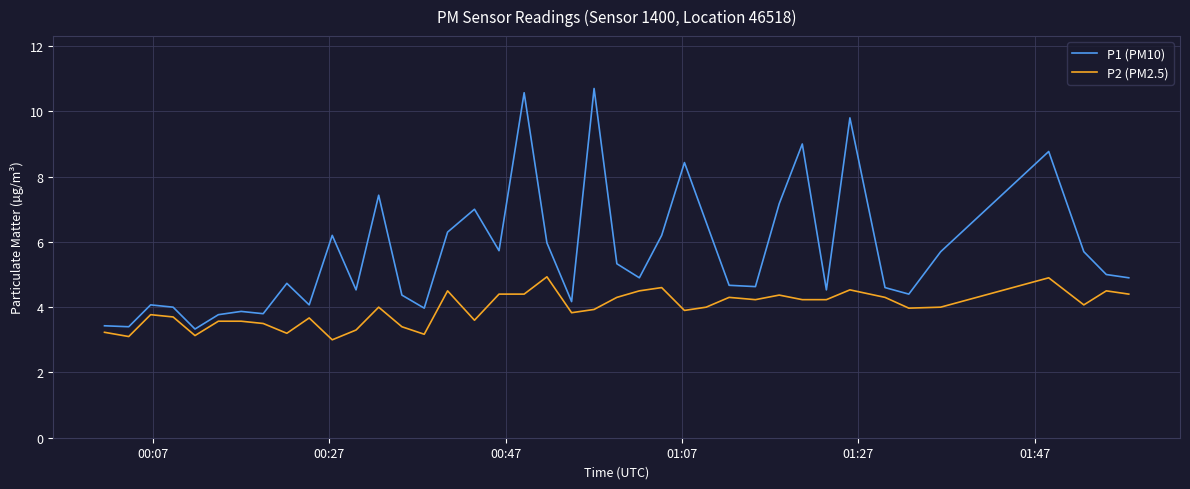

What is the lowest value of the P1 (PM10) series?

3.3